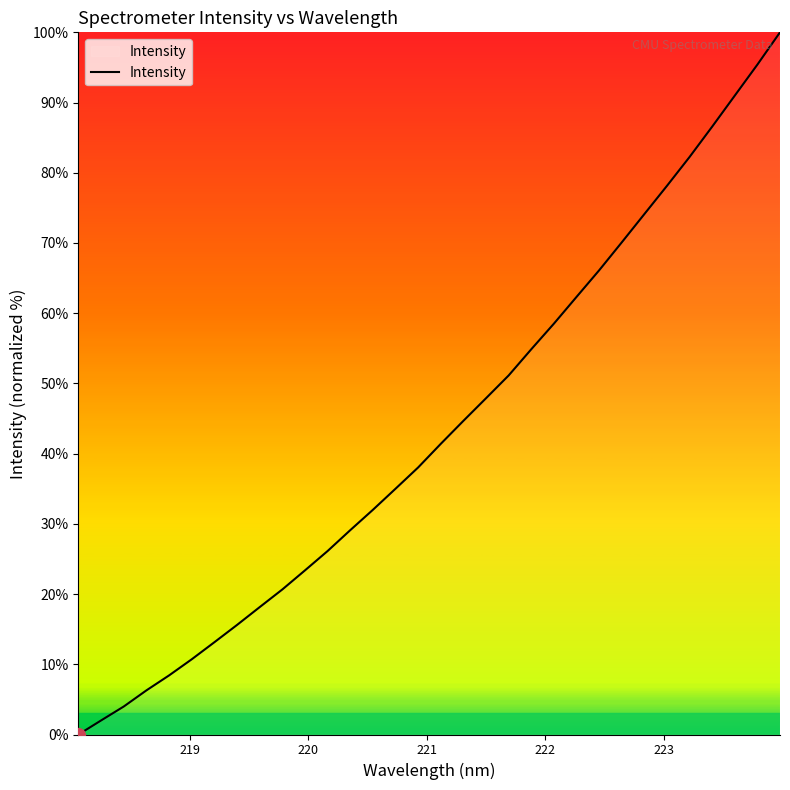

What is the difference between the maximum and minimum values?

100.0